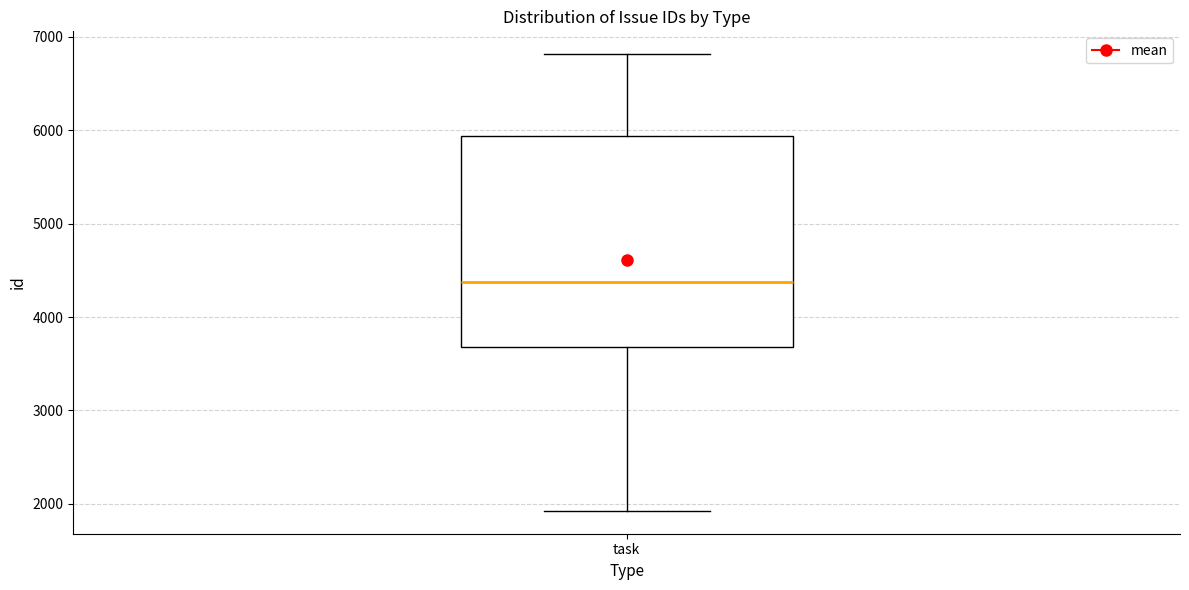

Transcribe this box plot: give where the median line is, the range the box spans, and where the two whiskers end, as read against the y-axis. The values are not printed on the chart, so give them approximately, as read against the axis.

median 4400, box 3700 to 5900, whiskers 1900 to 6800